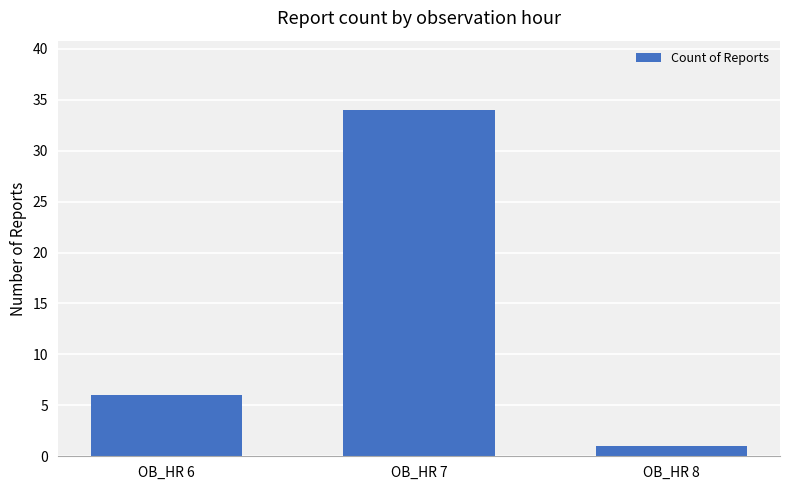

Reading right to left, what are all the values shown in this chart?

OB_HR 8=1	OB_HR 7=34	OB_HR 6=6